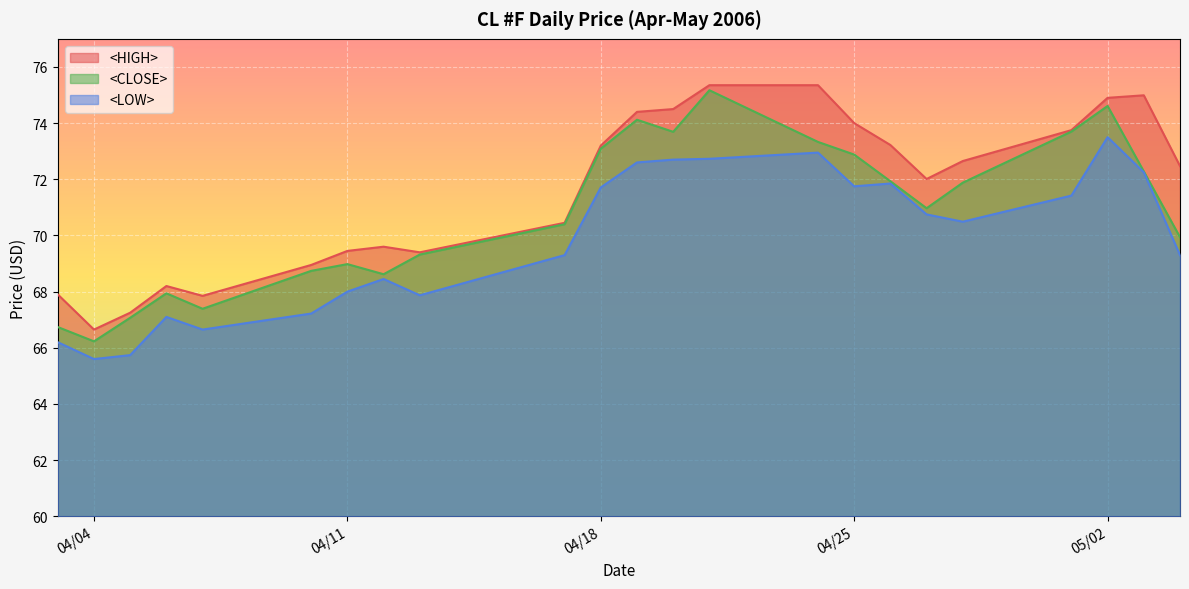

At how many categories does at least one series exceed 69?

17